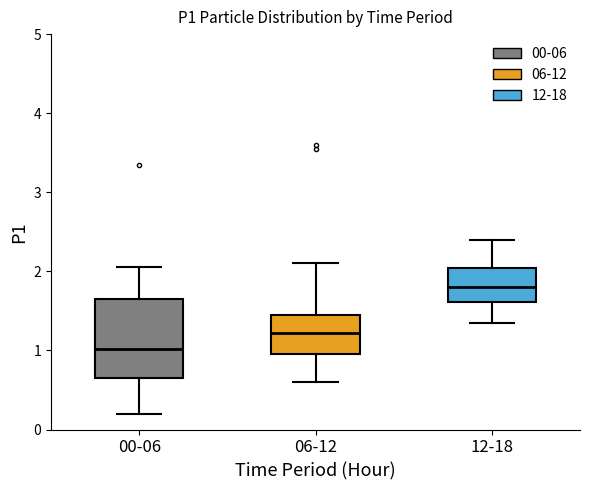

Comparing the boxes themselves (not the whiskers), which one is the tallest?

00-06